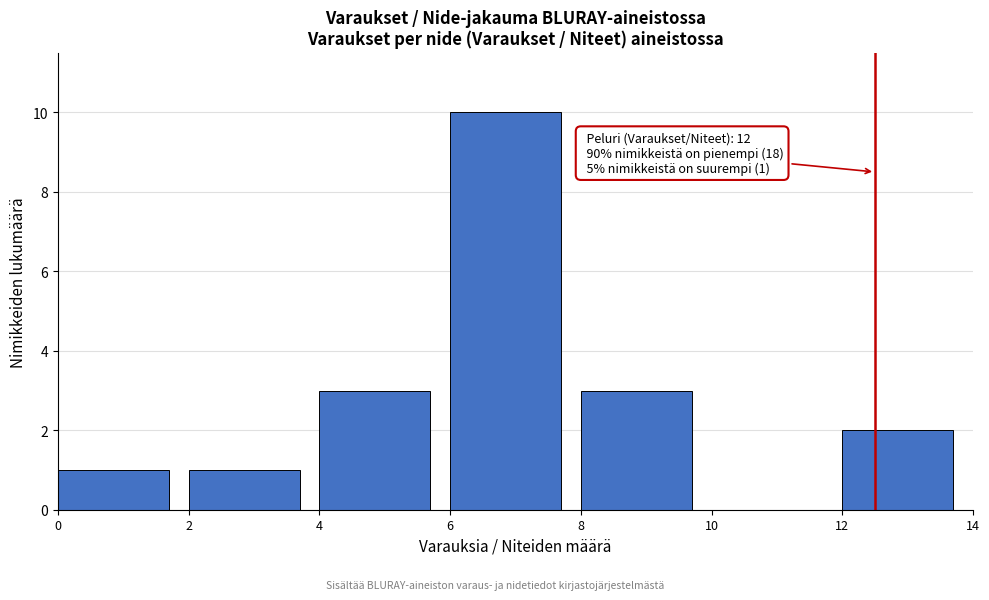

Which range on the x-axis has the tallest bar?

6 to 8